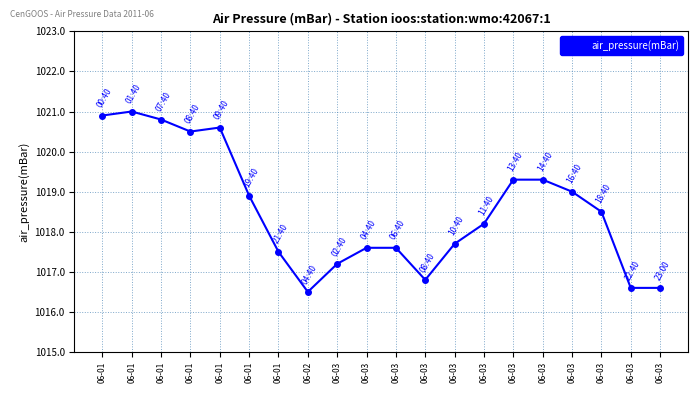

Approximately how many times larger is the value at 06-03 compared to 06-01?

1.0